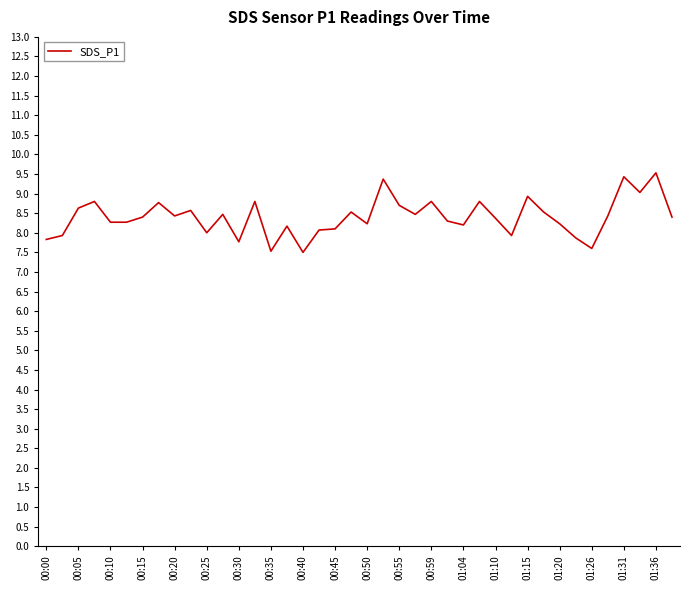

What is the smallest value displayed?

7.5